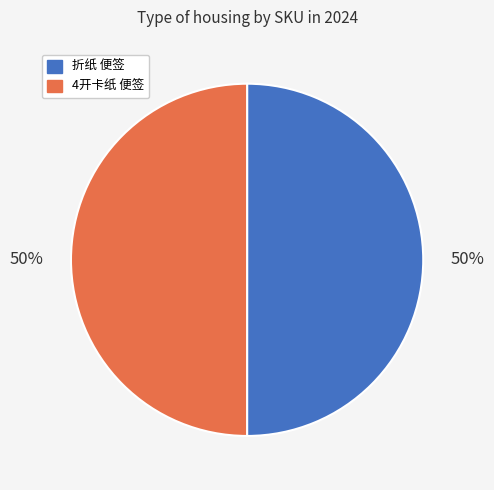

Count the number of slices in the pie.

2